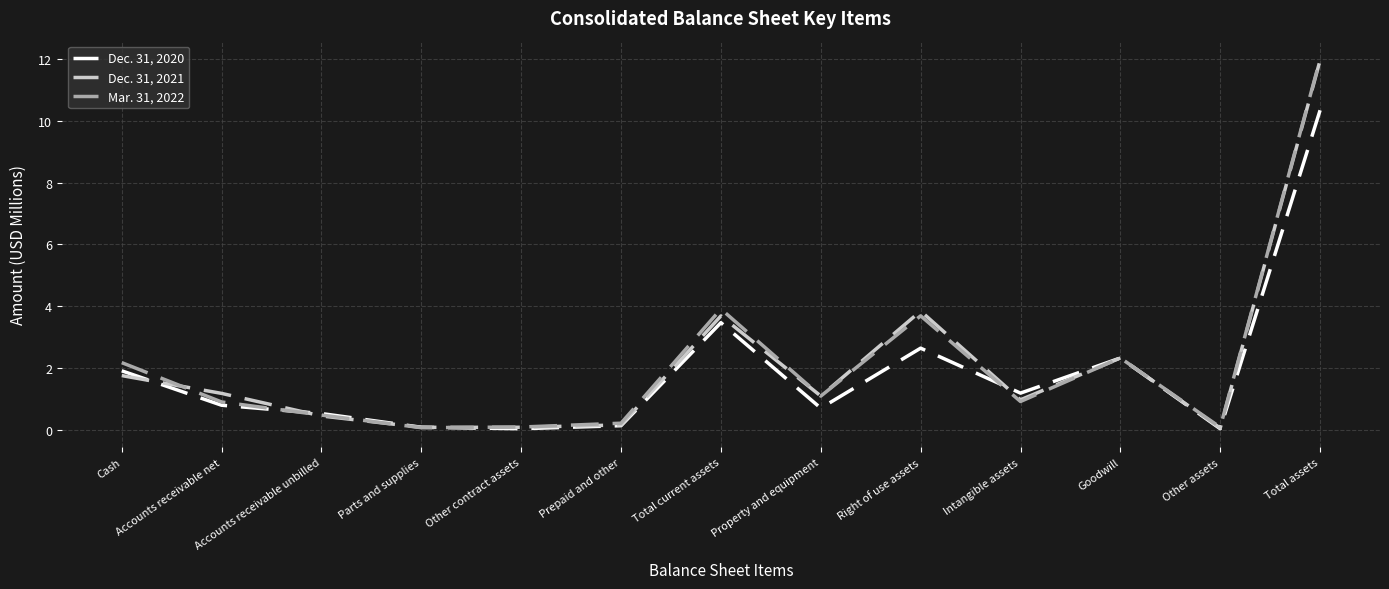

What position from the right is Accounts receivable net?

12